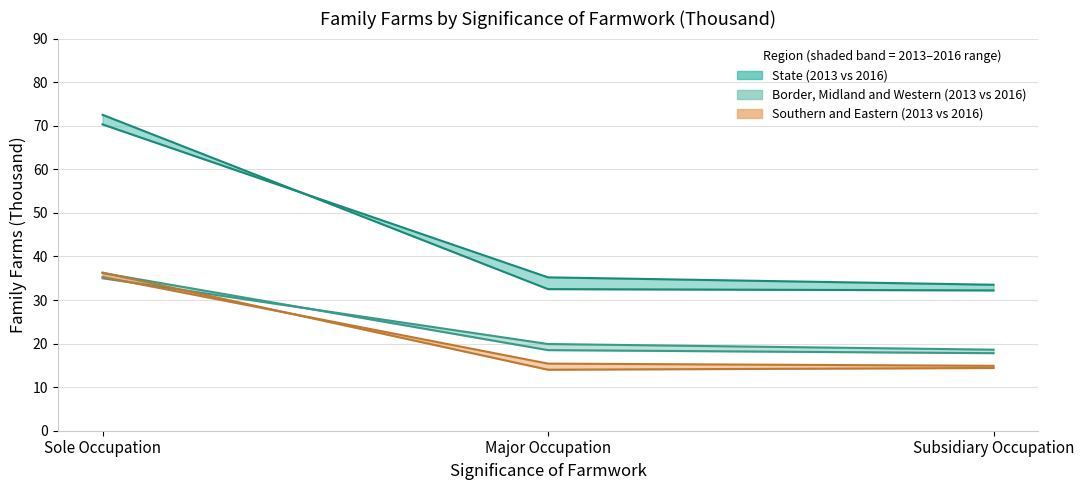

Is the value of Border, Midland and Western 2013 at Major Occupation greater than the value of Southern and Eastern 2013 at Major Occupation?

Yes